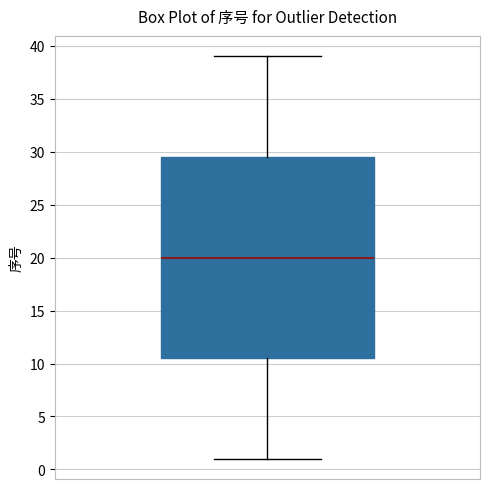

Read this box plot against the y-axis: the position of the median line, the range covered by the box, and the ends of both whiskers. The values are not printed on the chart, so give them approximately, as read against the axis.

median 20.0, box 10.5 to 29.5, whiskers 1.0 to 39.0